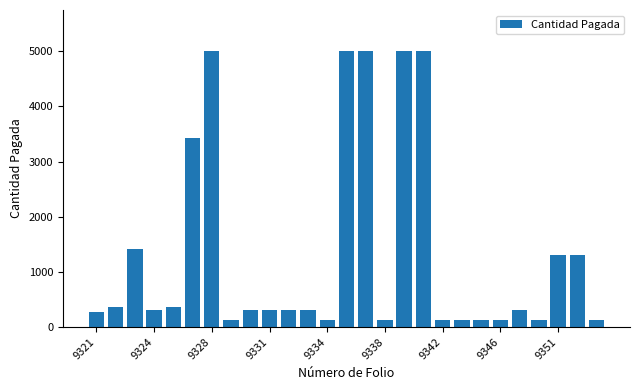

What is the minimum value shown in the chart?

126.5